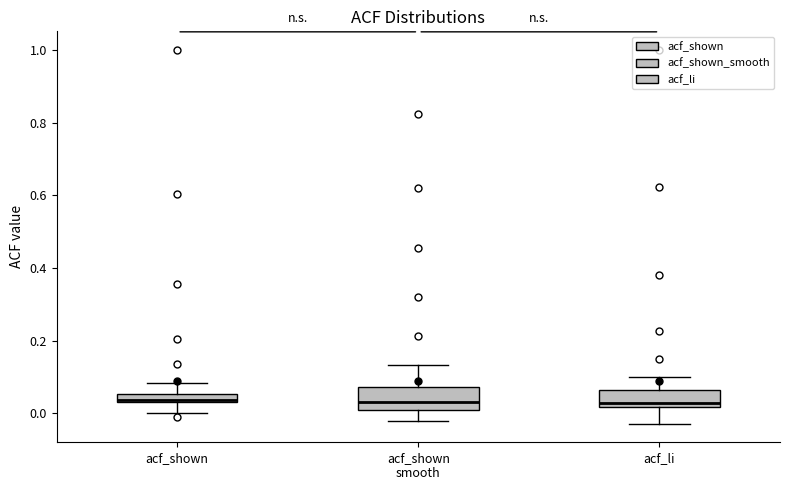

Where is the lower edge of the box for acf_shown smooth on the y-axis? The values are not printed on the chart, so give them approximately, as read against the axis.

0.00